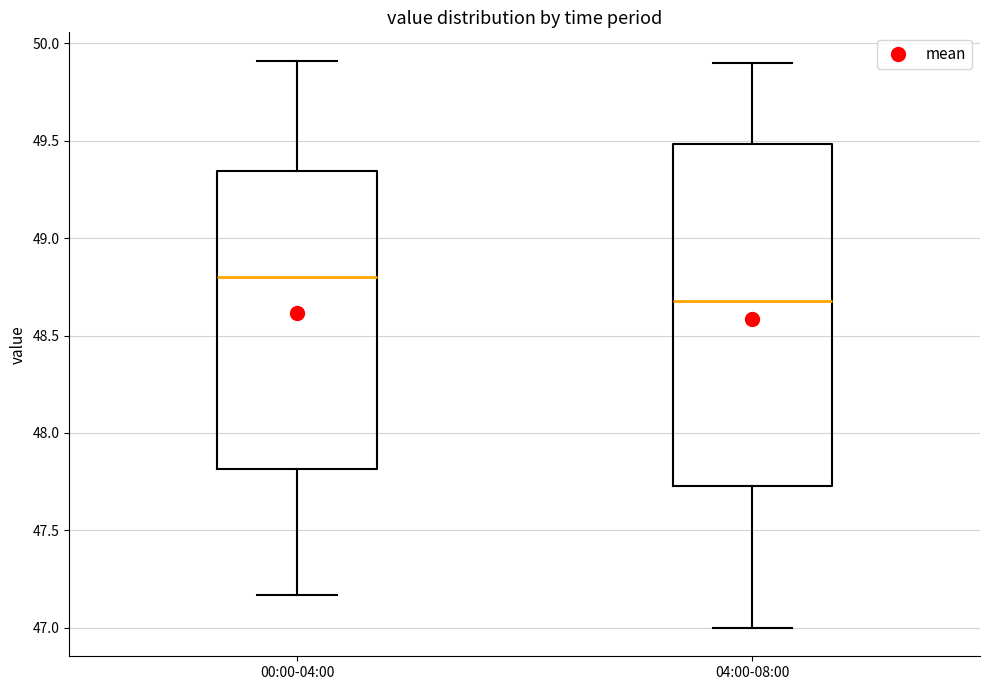

Where is the upper edge of the box for 00:00-04:00 on the y-axis? The values are not printed on the chart, so give them approximately, as read against the axis.

49.35